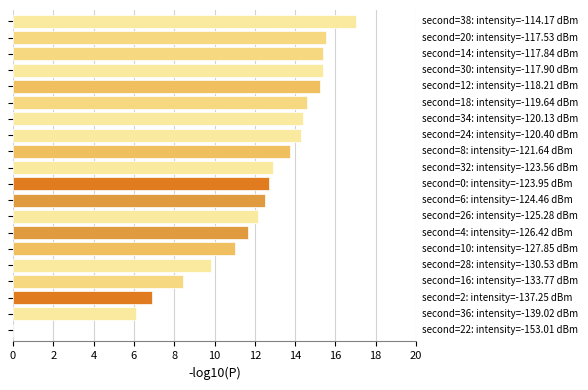

What is the sum of all values?

239.7